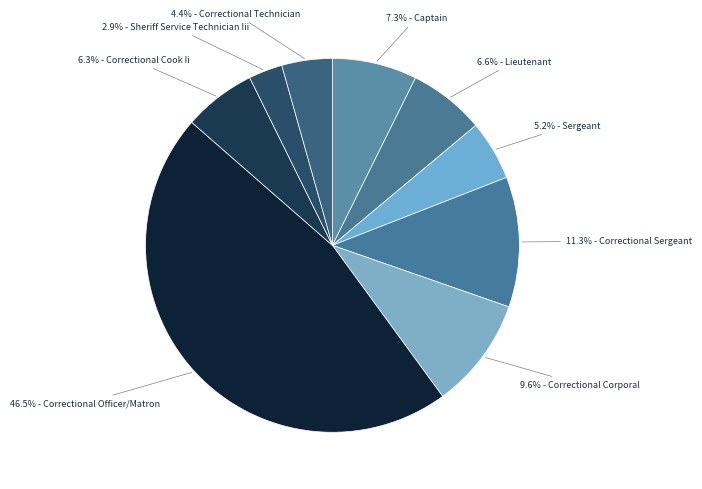

Which category has the biggest portion of the pie?

Correctional Officer/Matron